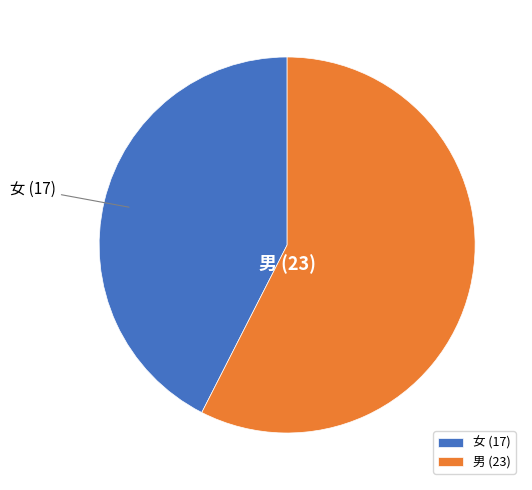

Combined, do 女 and 男 account for over 50%?

Yes